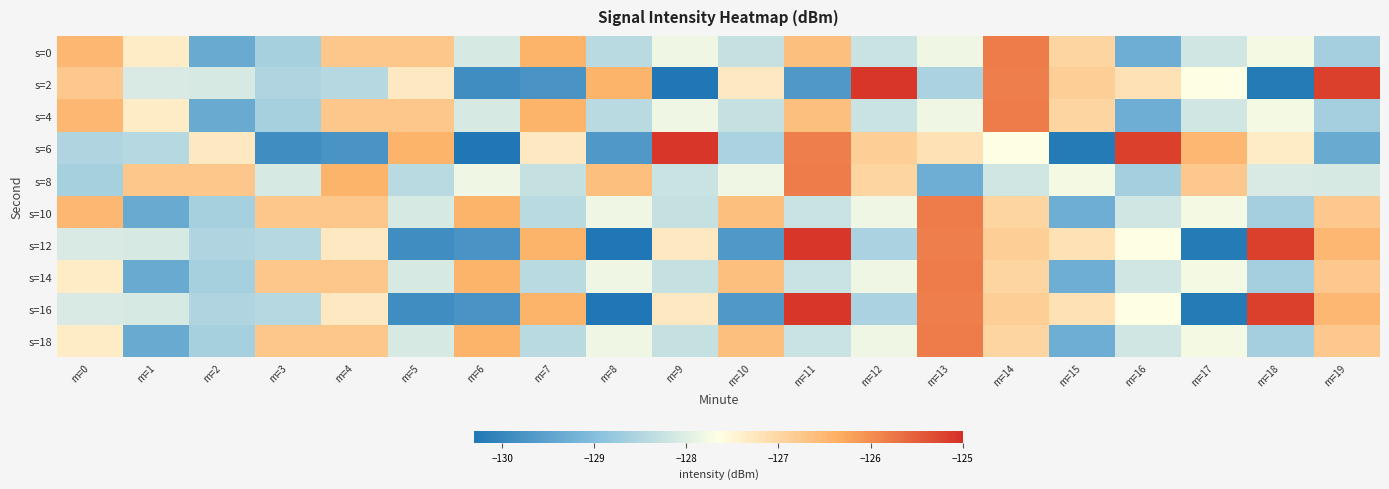

Which series changed the most between m=14 and m=15?

s=6